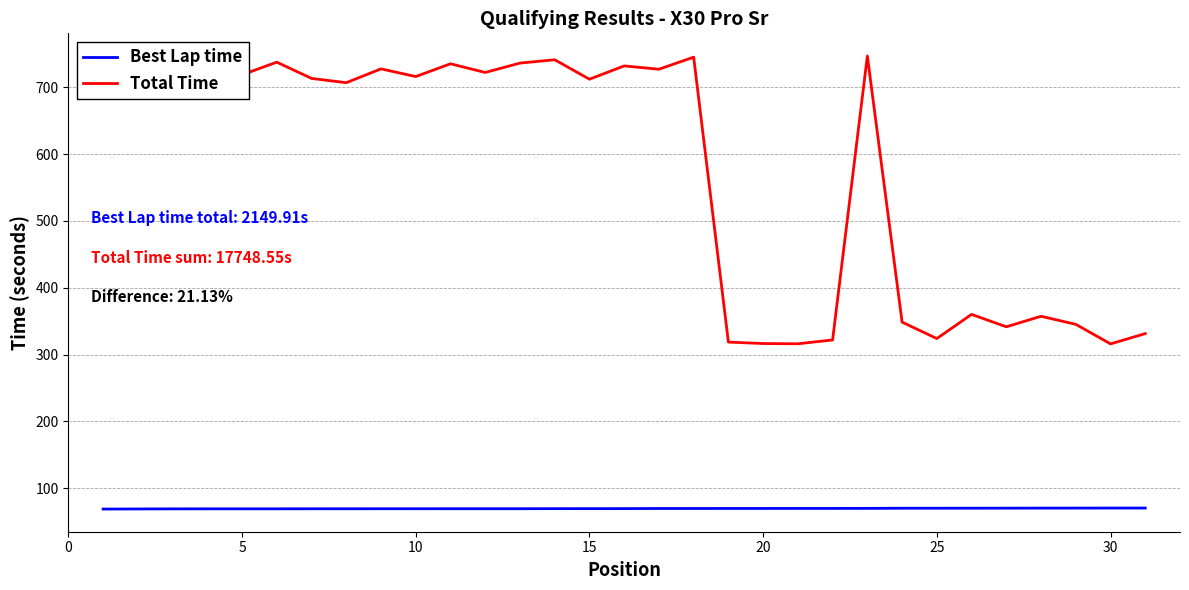

Which series has the largest range (max minus min)?

Total Time